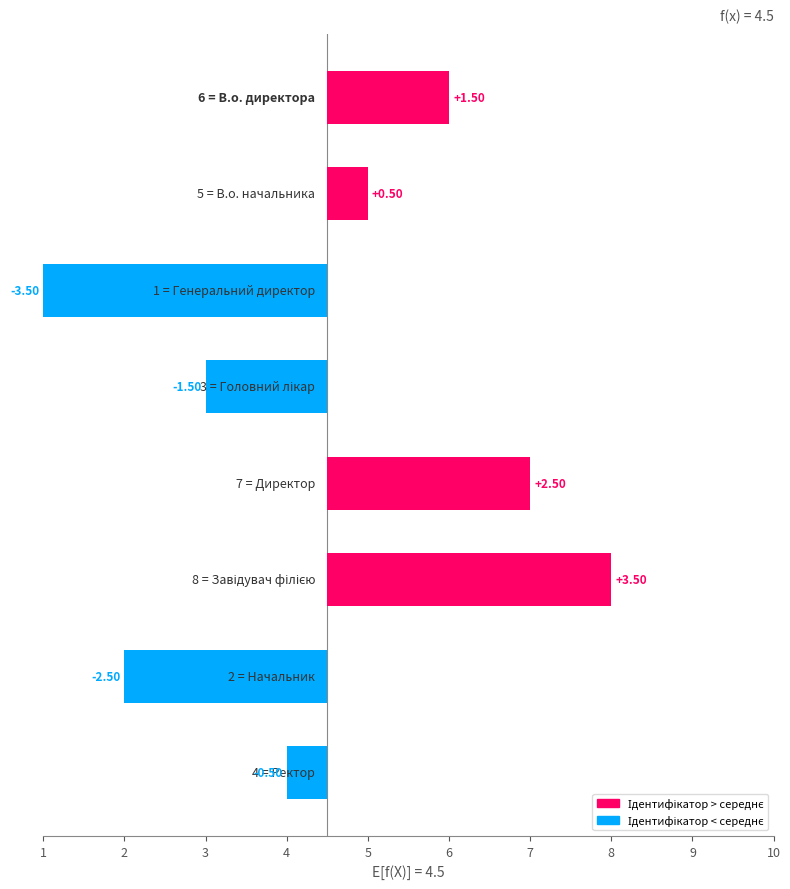

What is the value of the 5th bar from the left?

2.5